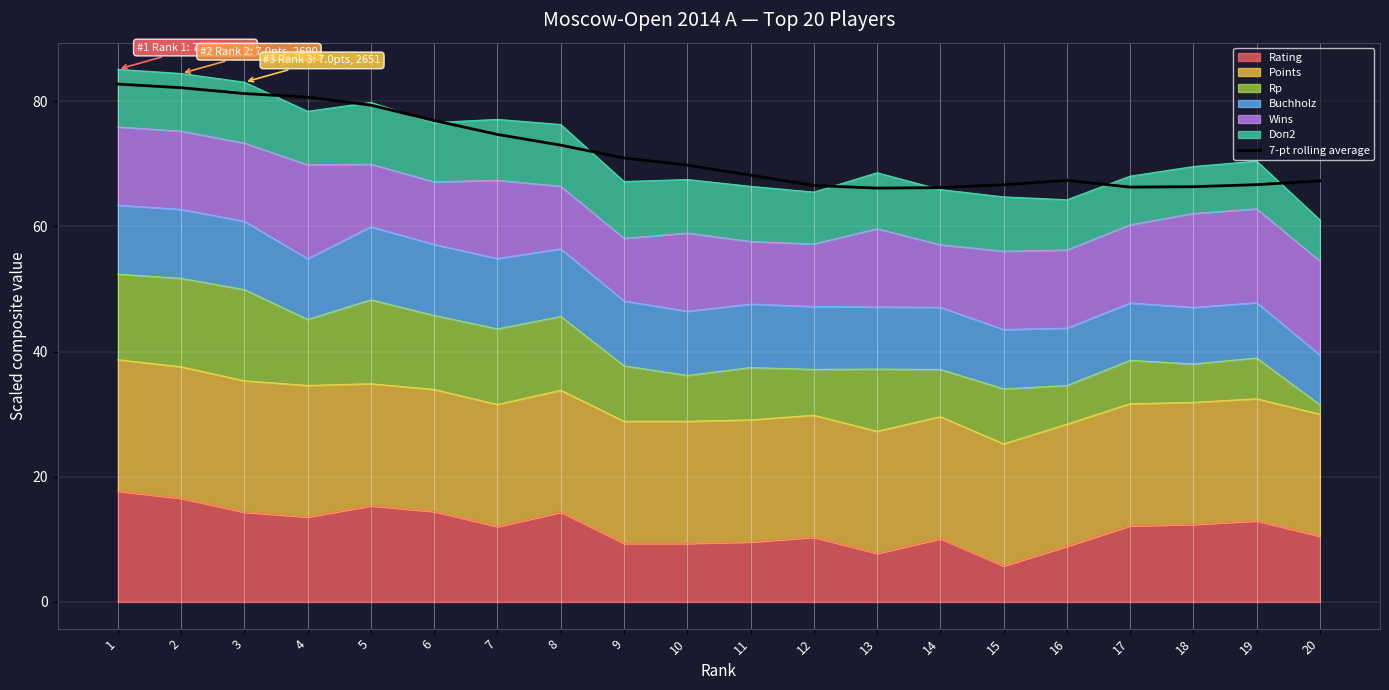

List the labels in order of value, largest first.

1, 2, 3, 4, 5, 6, 7, 8, 9, 10, 11, 16, 20, 19, 15, 12, 18, 17, 14, 13